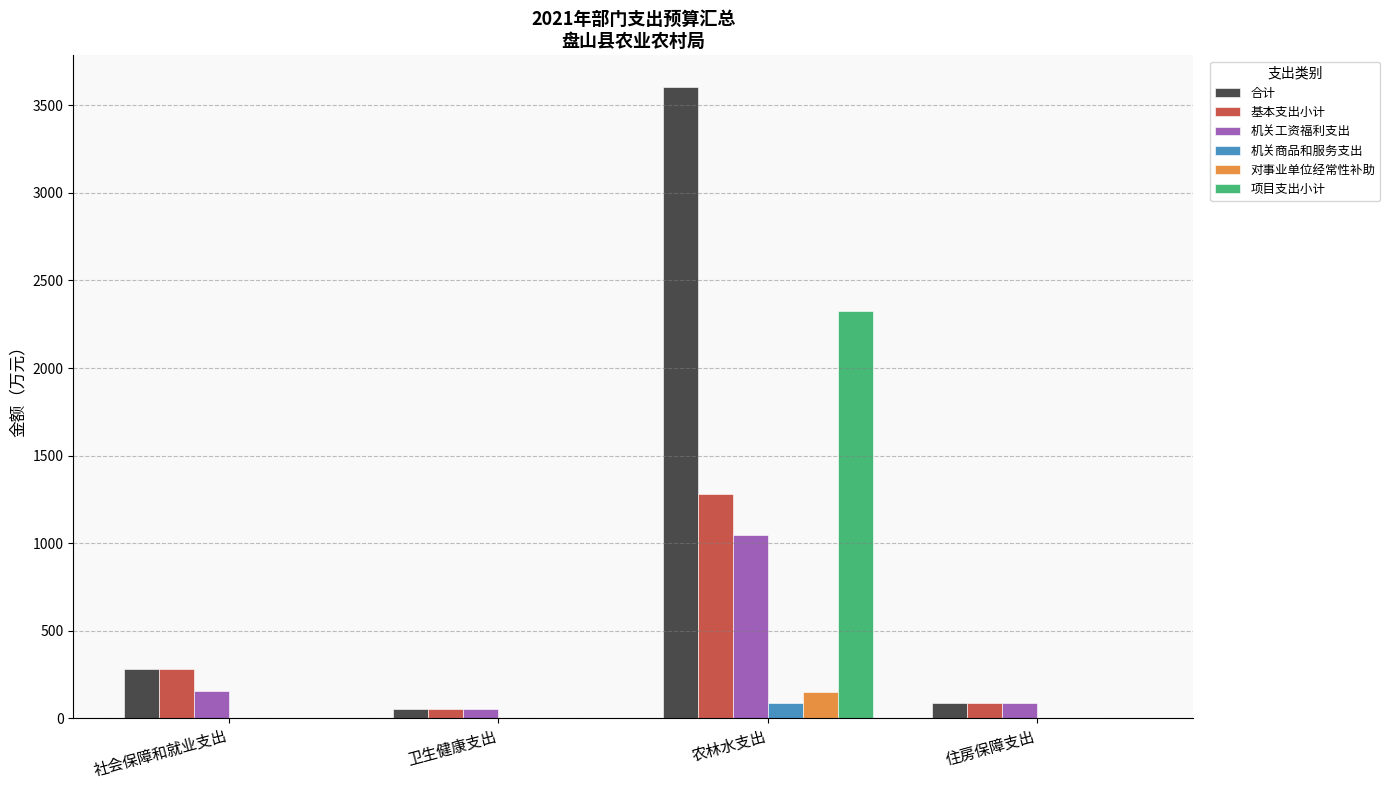

Which series has the largest total across all categories?

合计